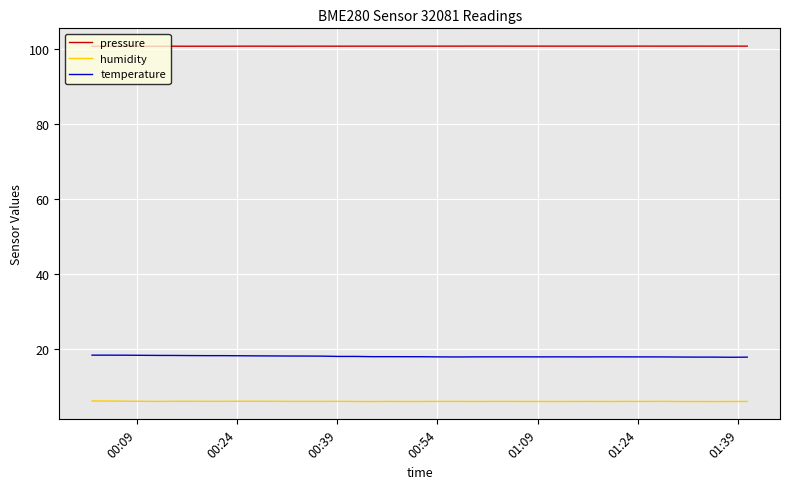

True or false: pressure and temperature intersect in this chart.

False